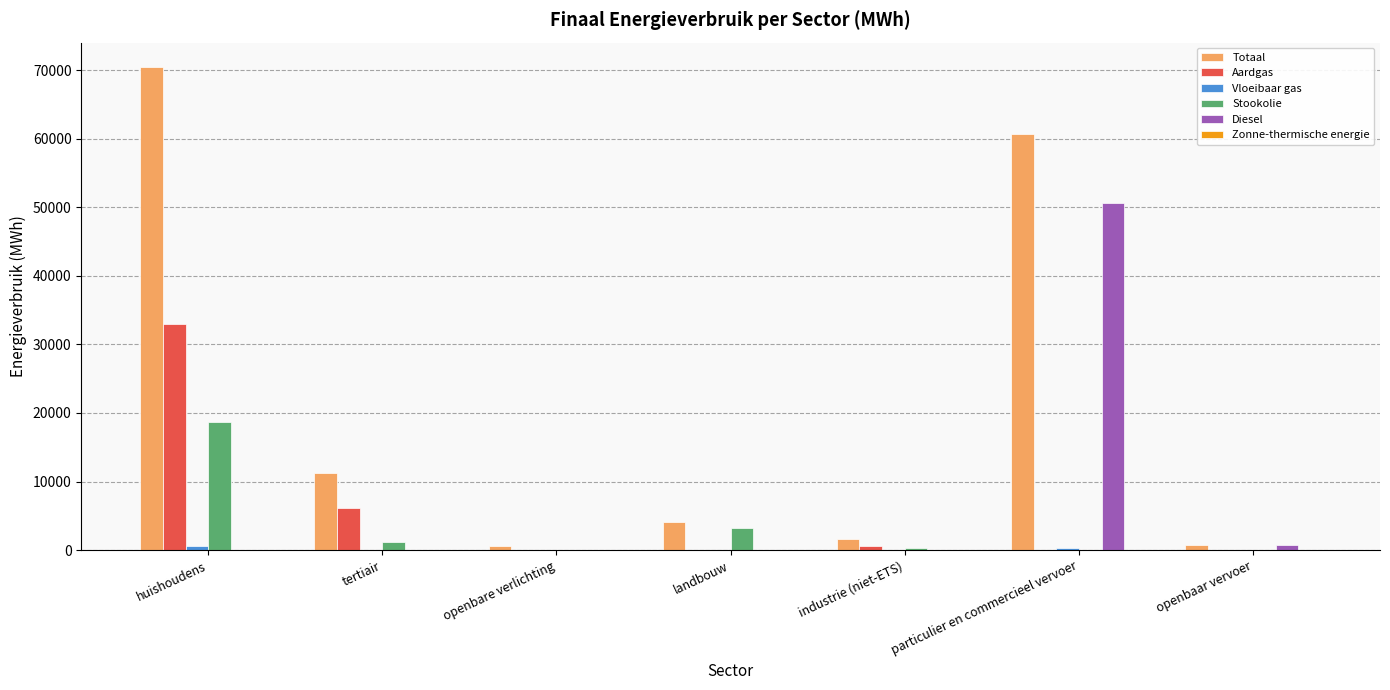

Between huishoudens and particulier en commercieel vervoer, which series saw the biggest shift?

Diesel